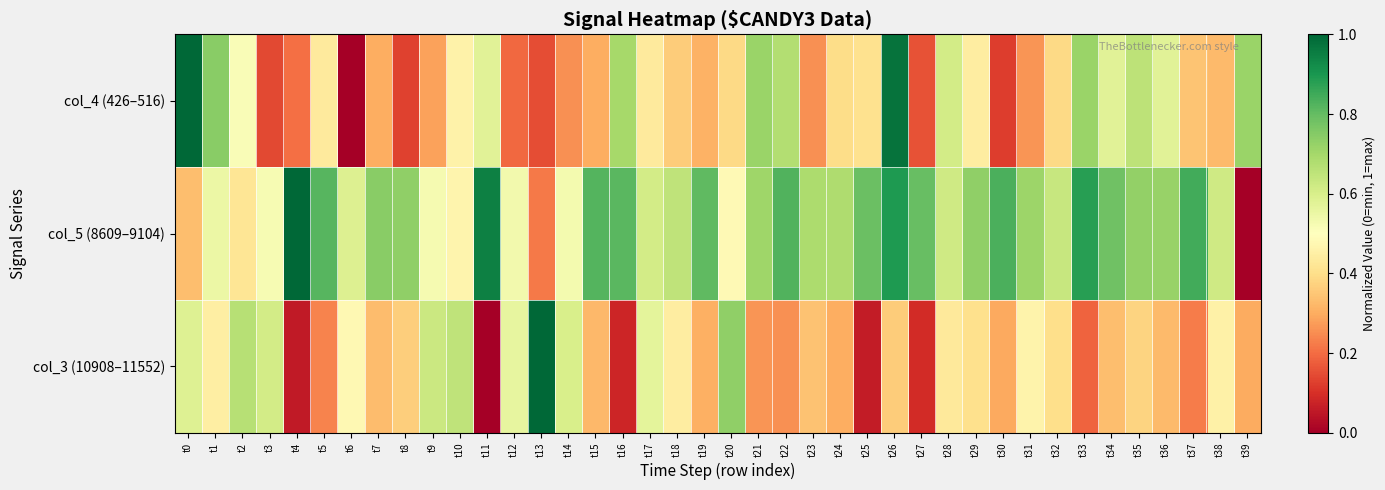

Which series has the widest spread of values?

col_3 (10908–11552)